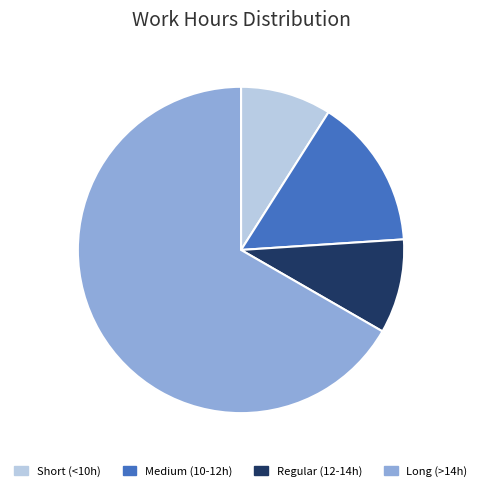

Is there a majority slice in this chart?

Yes